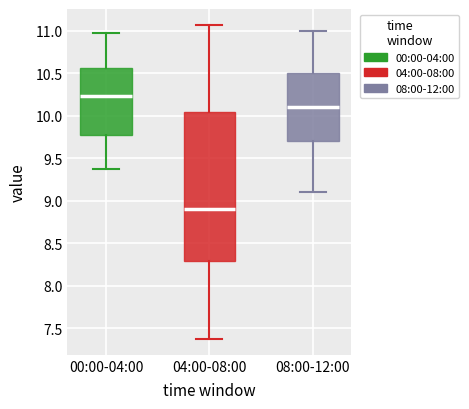

Reading left to right, transcribe this box plot: for each box, give where its median line is, the range the box spans, and where its two whiskers end, as read against the y-axis. The values are not printed on the chart, so give them approximately, as read against the axis.

00:00-04:00: median 10.25, box 9.75 to 10.55, whiskers 9.35 to 10.95
04:00-08:00: median 8.90, box 8.30 to 10.05, whiskers 7.35 to 11.05
08:00-12:00: median 10.10, box 9.70 to 10.50, whiskers 9.10 to 11.00